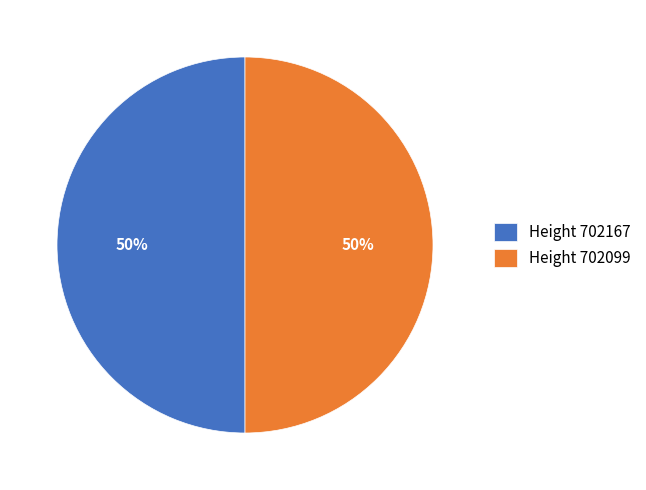

To the nearest percent, what portion does Height 702167 represent?

50%